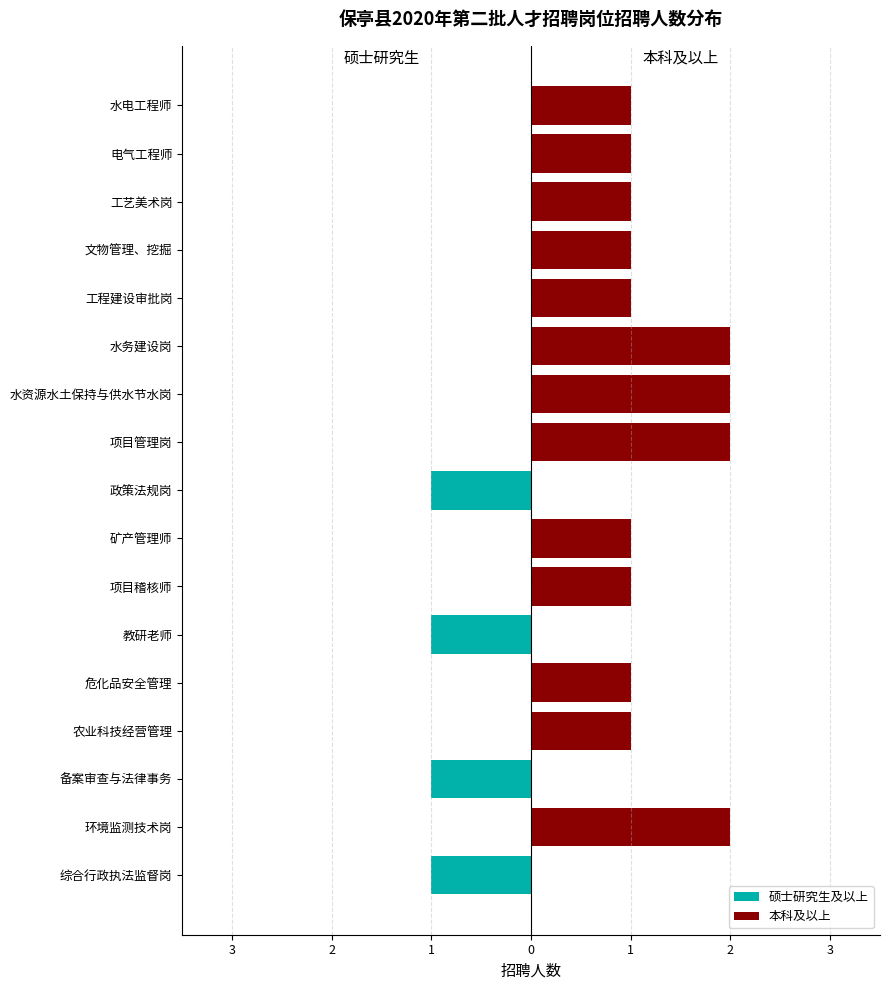

Reading right to left, transcribe all the data shown in this chart.

硕士研究生及以上: 0	0	0	0	0	0	0	0	-1	0	0	-1	0	0	-1	0	-1
本科及以上: 1	1	1	1	1	2	2	2	0	1	1	0	1	1	0	2	0